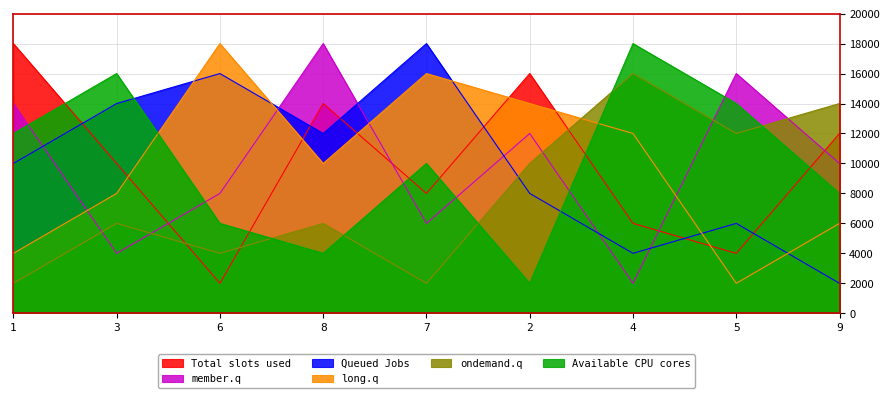

Which series changed the most between 1 and 6?

Total slots used